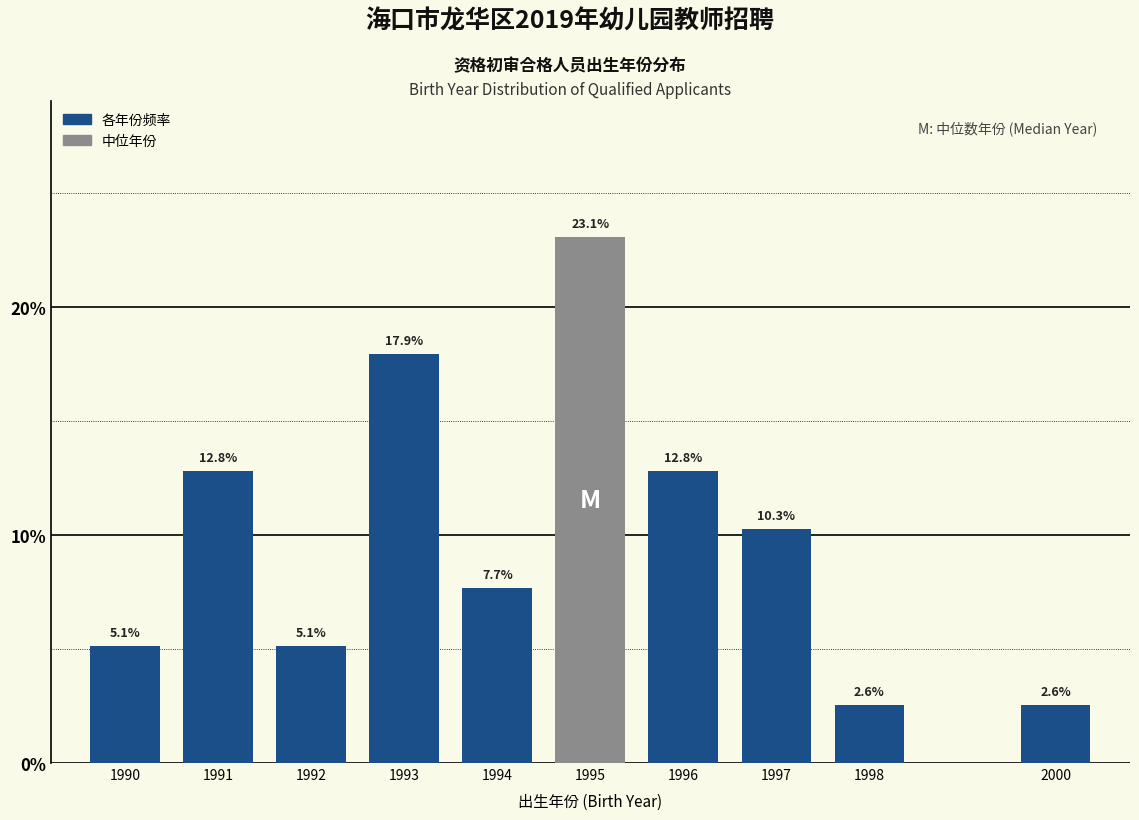

Reading right to left, what are all the values shown in this chart?

2.6	2.6	10.3	12.8	23.1	7.7	17.9	5.1	12.8	5.1